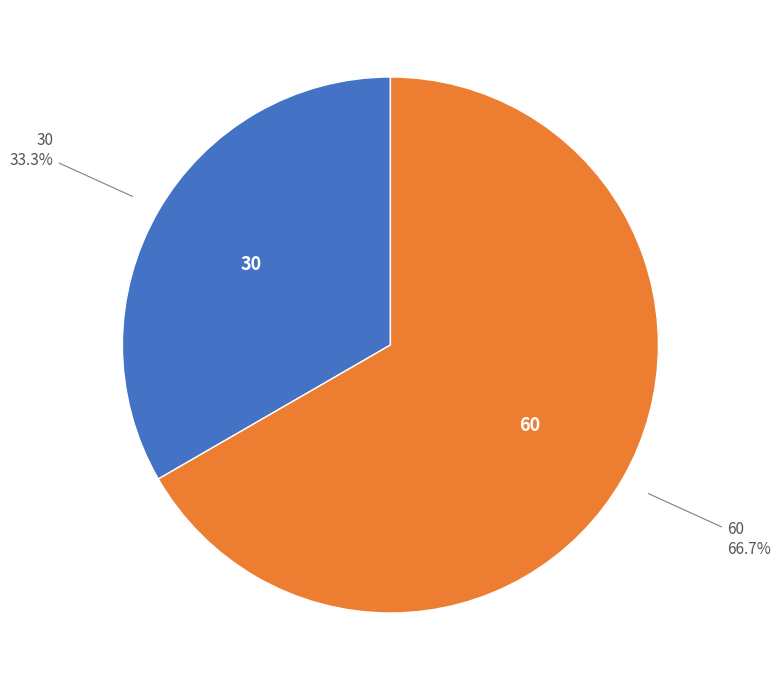

Which category has the biggest portion of the pie?

60